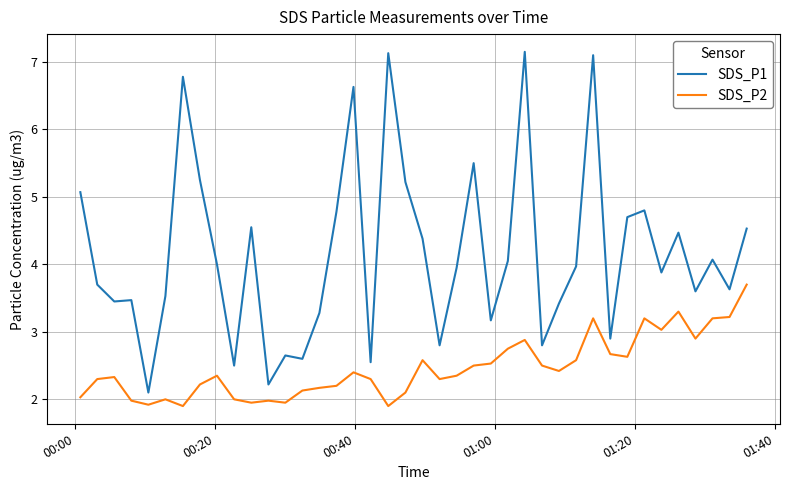

Which series has the largest range (max minus min)?

SDS_P1